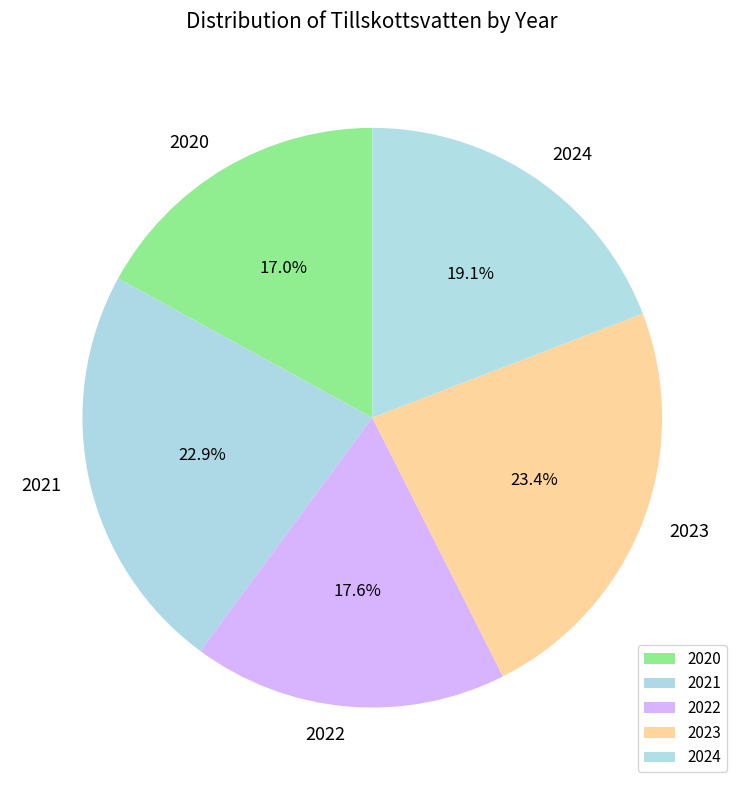

Count the number of slices in the pie.

5